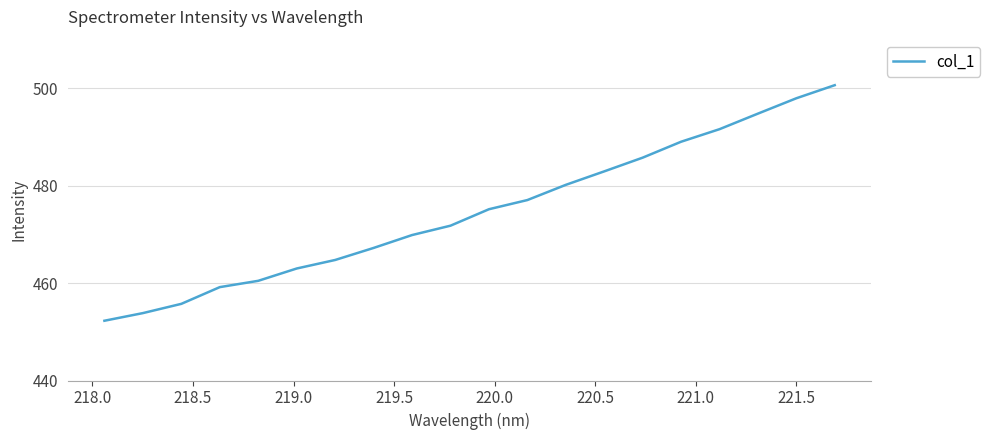

What is the minimum value shown in the chart?

452.3